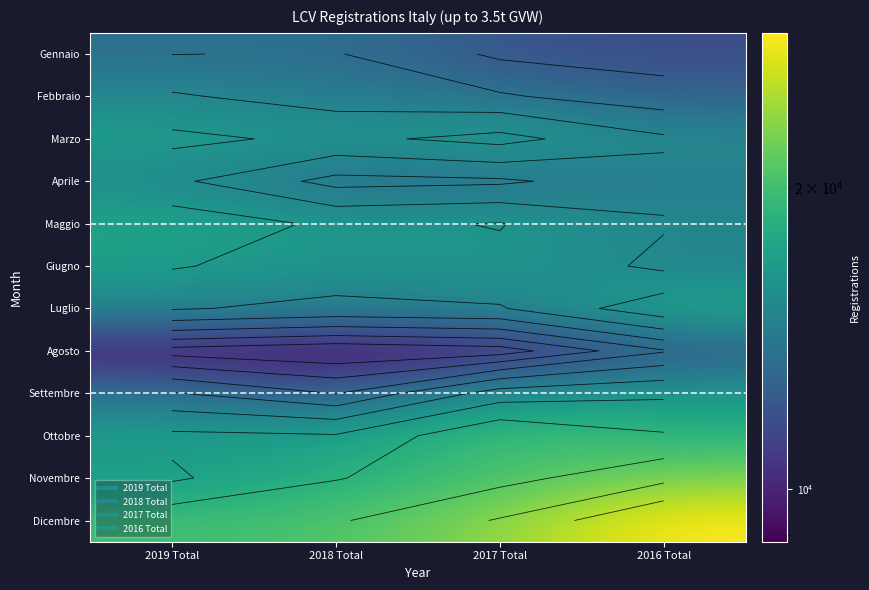

Rank the categories by Ottobre value from highest to lowest.

2017 Total, 2016 Total, 2019 Total, 2018 Total